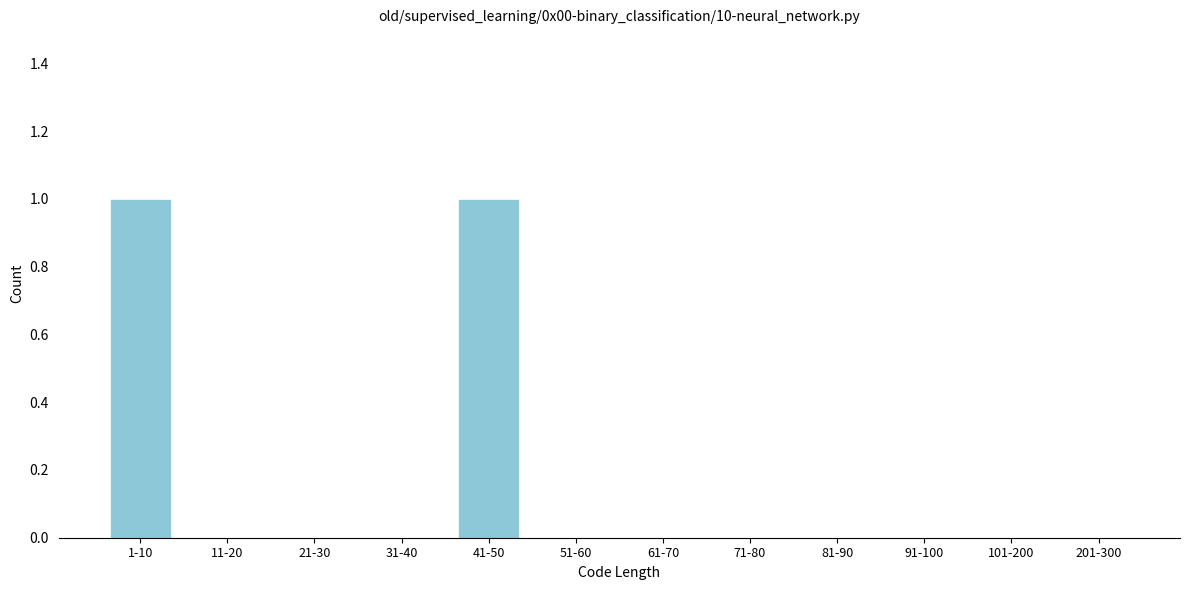

Reading left to right, transcribe all the data shown in this chart.

1-10=1	11-20=0	21-30=0	31-40=0	41-50=1	51-60=0	61-70=0	71-80=0	81-90=0	91-100=0	101-200=0	201-300=0